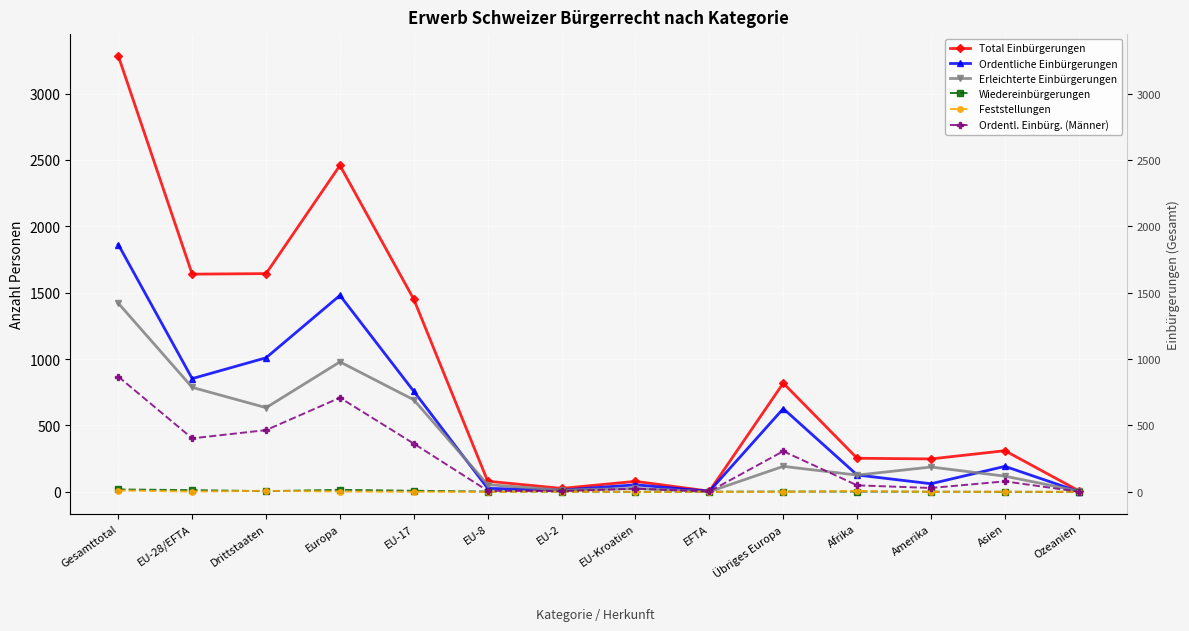

True or false: Wiedereinbürgerungen and Total Einbürgerungen intersect in this chart.

False